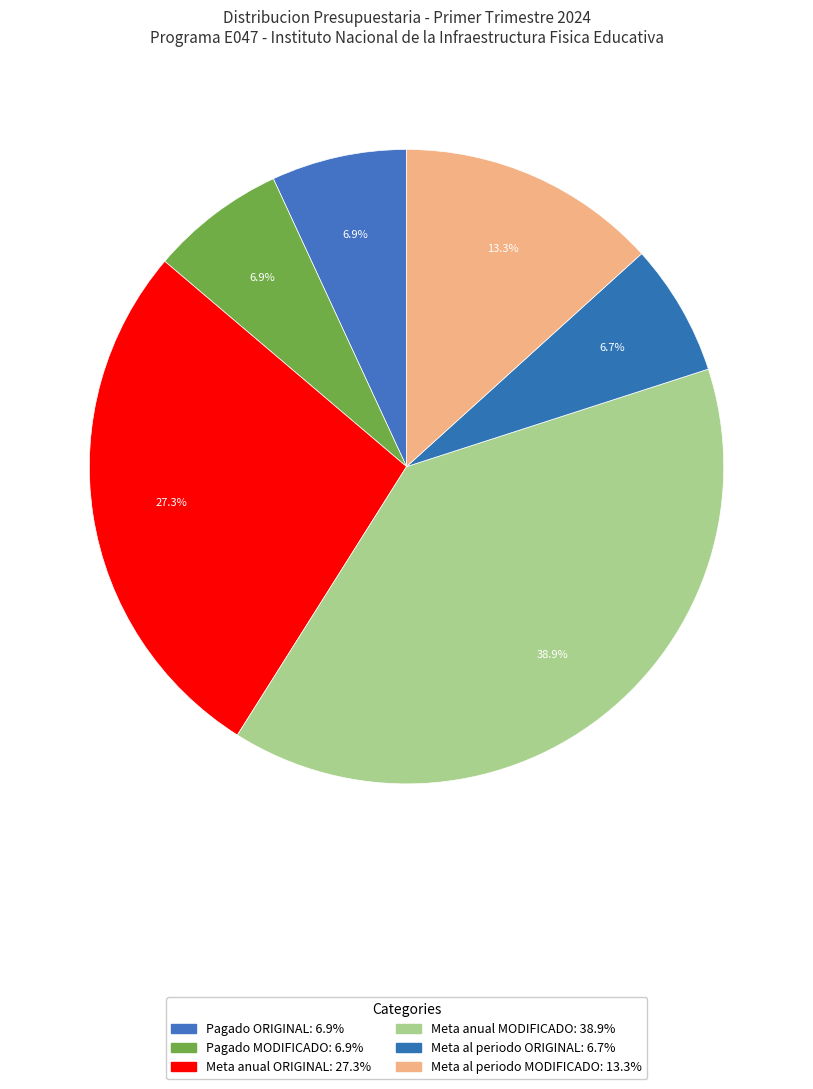

How many slices are in this pie chart?

6